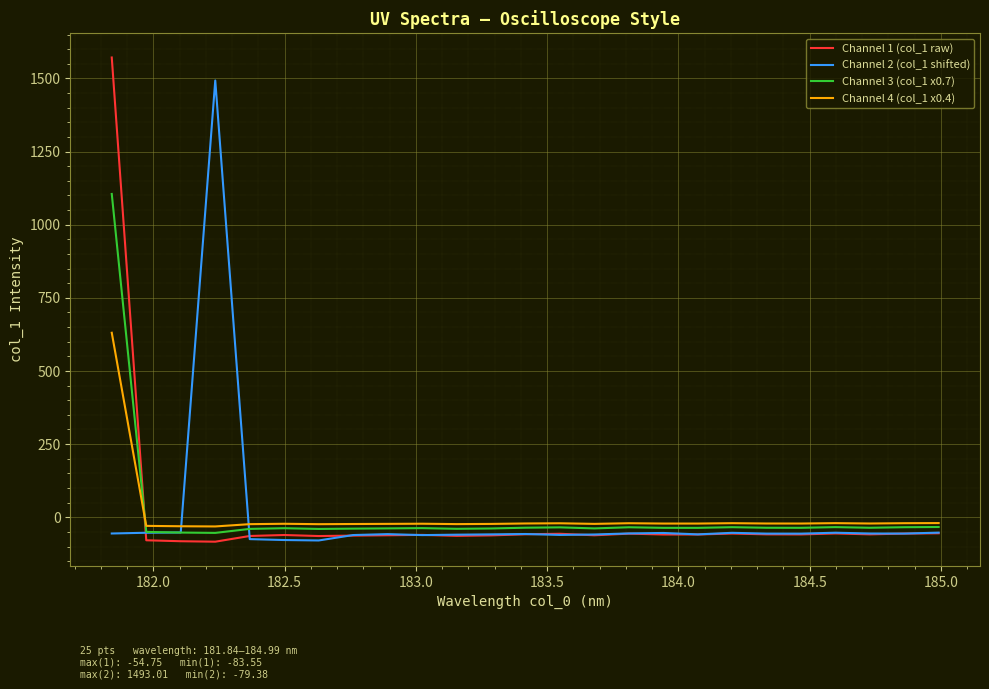

List the series in order of their peak value, highest first.

Channel 1 (col_1 raw), Channel 2 (col_1 shifted), Channel 3 (col_1 x0.7), Channel 4 (col_1 x0.4)